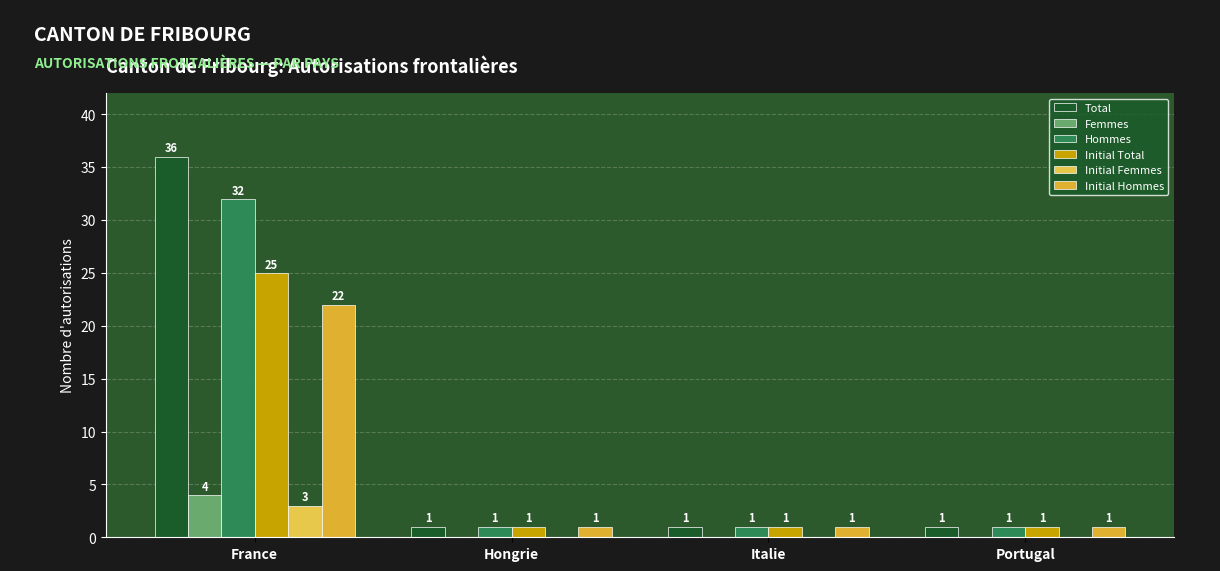

Are the bars grouped side by side (vs. stacked)?

Yes